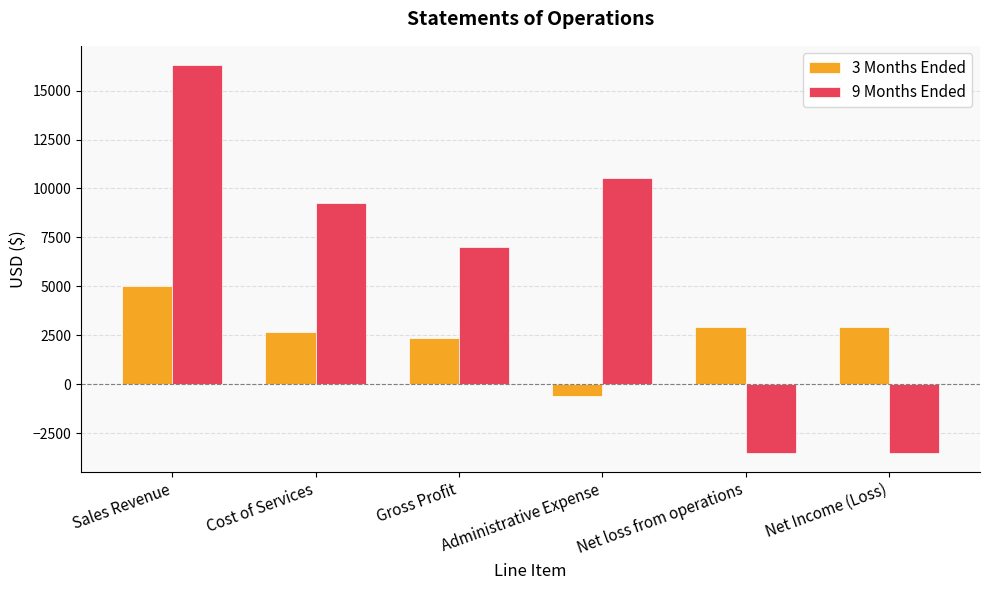

How many positive values does the 3 Months Ended series have?

5